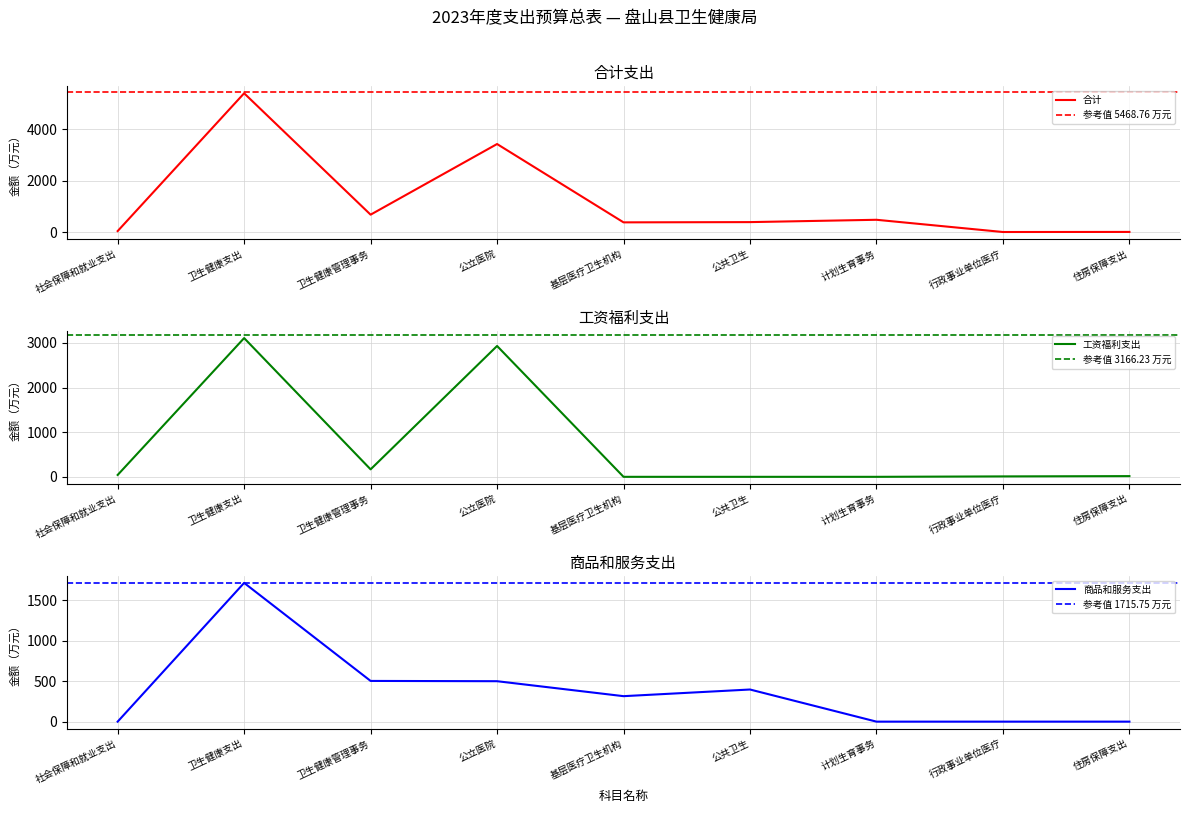

Does the chart have visible grid lines?

Yes